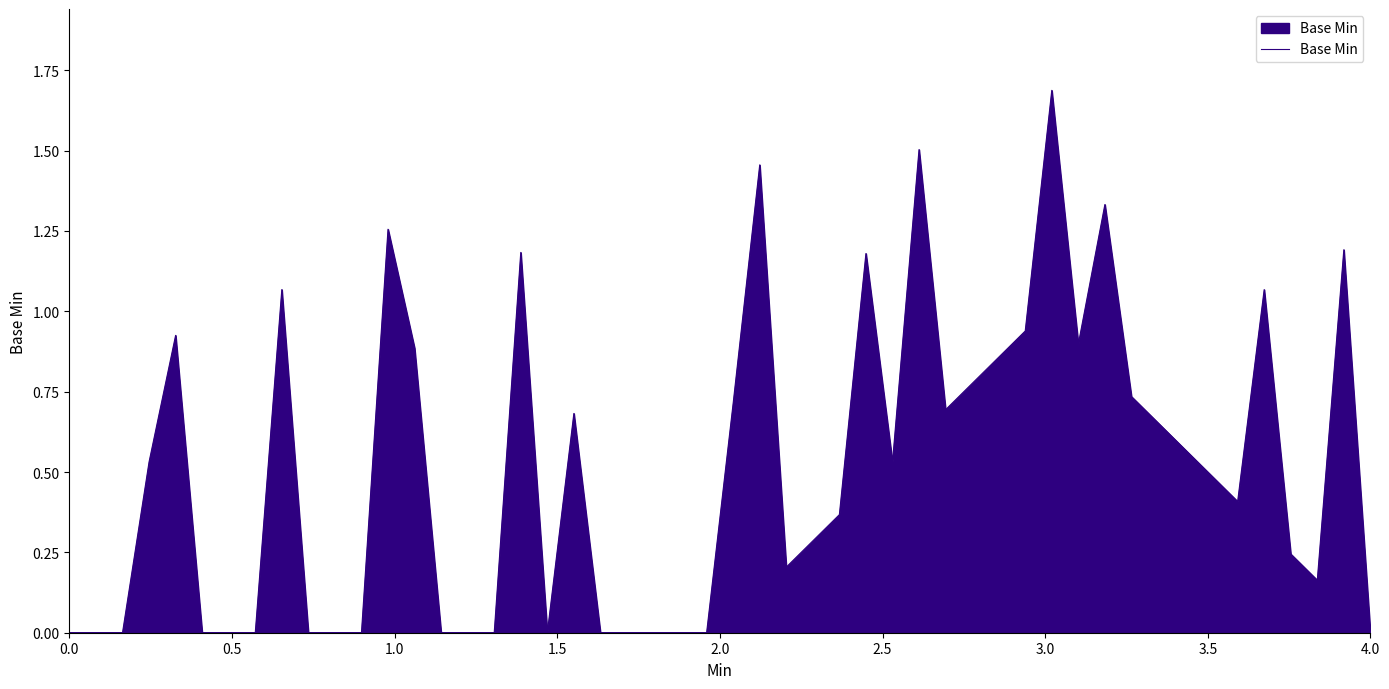

True or false: there are more than 2 points higher than both neighbors.

True